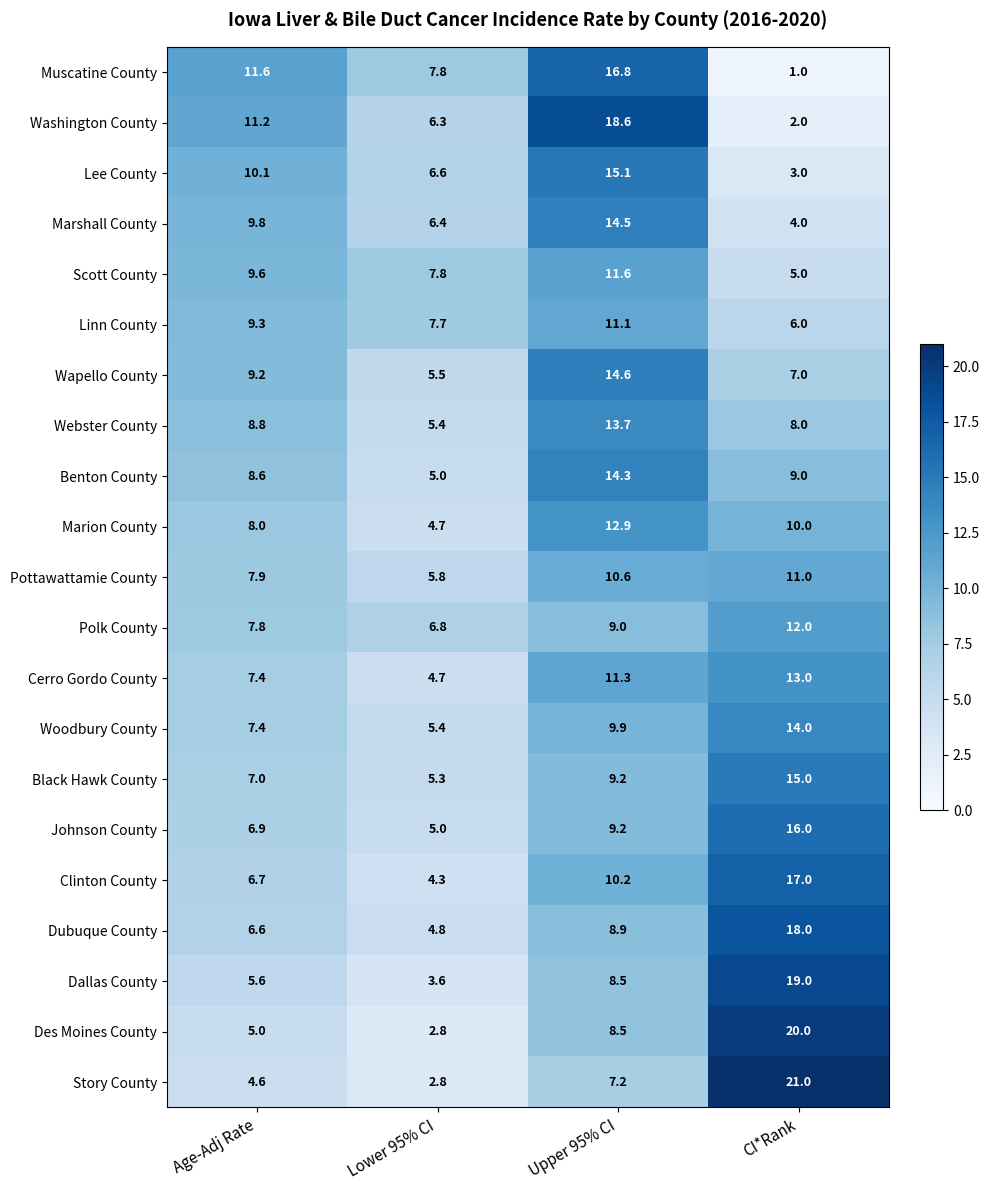

At how many categories does at least one series exceed 14?

2